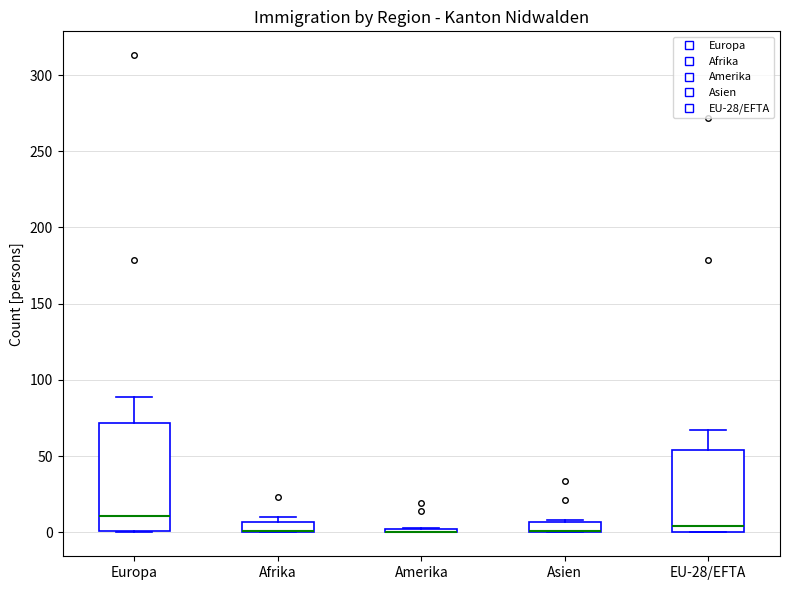

Which box is the tallest, from its lower edge to its upper edge?

Europa